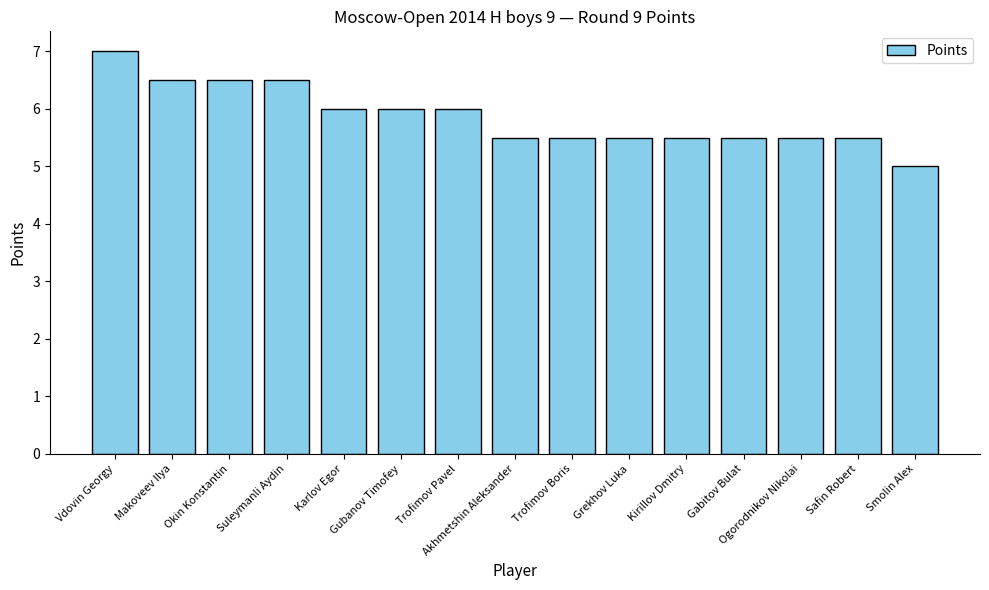

What is the difference between the maximum and minimum values?

2.0